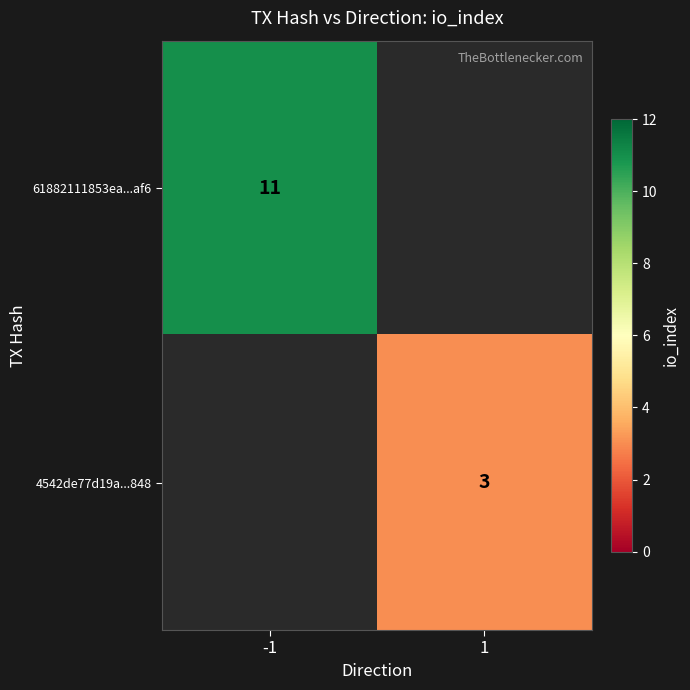

True or false: 4542de77d19a...848 has a value of 1 at 1.

False